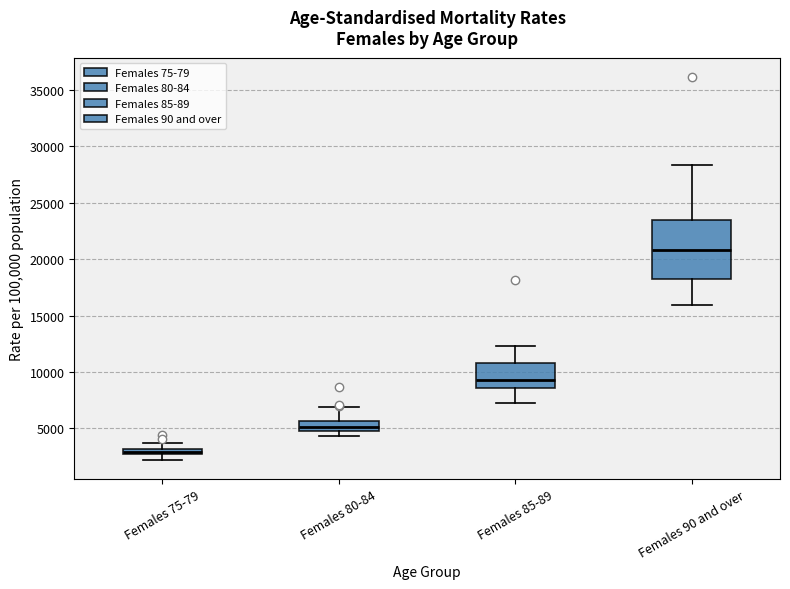

Where does the upper whisker of the box for Females 80-84 end on the y-axis? The values are not printed on the chart, so give them approximately, as read against the axis.

7000